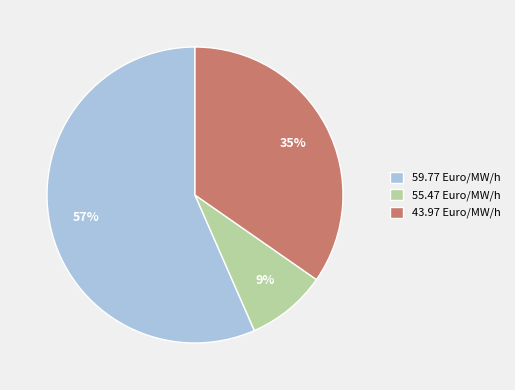

Which has a higher value, 43.97 Euro/MW/h or 59.77 Euro/MW/h?

59.77 Euro/MW/h